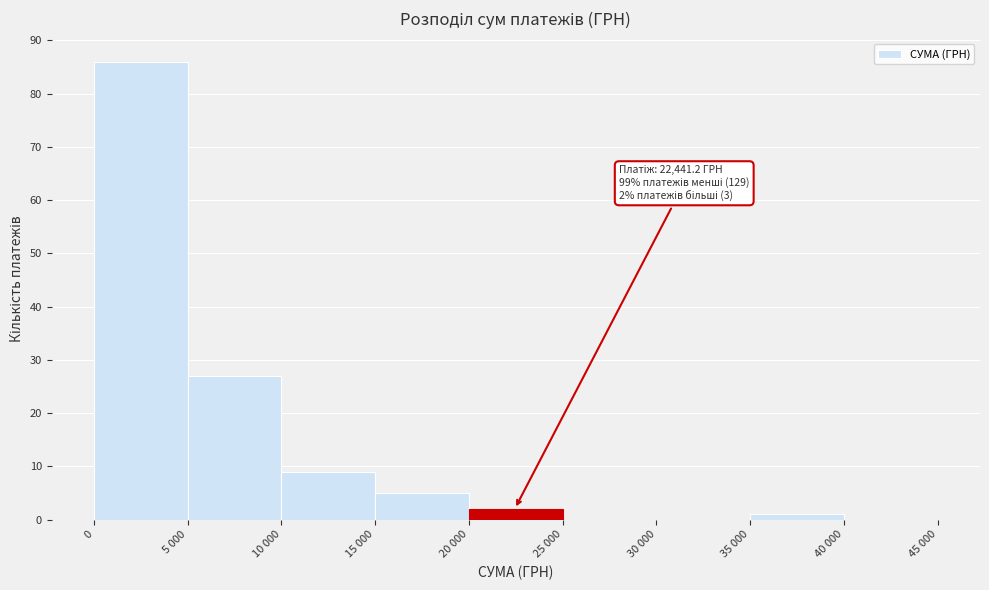

Reading right to left, transcribe all the data shown in this chart.

40 000=0	35 000=1	30 000=0	25 000=0	20 000=2	15 000=5	10 000=9	5 000=27	0=86